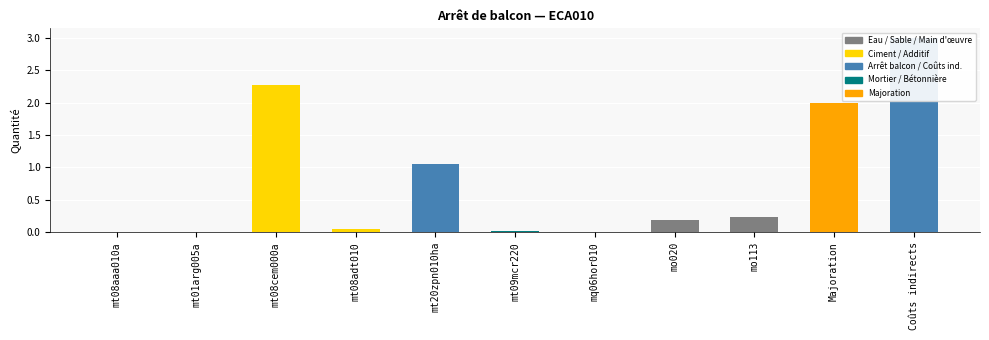

At which category does the chart reach its minimum across all series?

mt08aaa010a